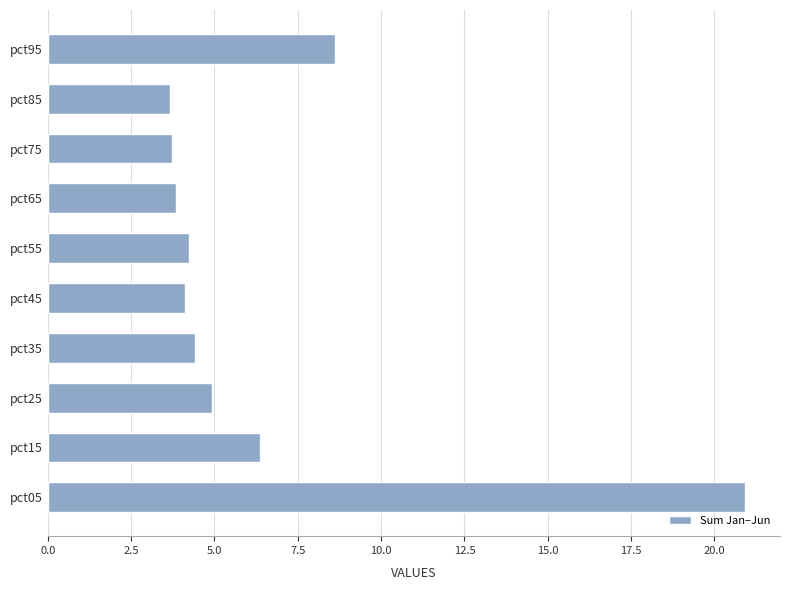

What is the difference between the maximum and minimum values?

17.2